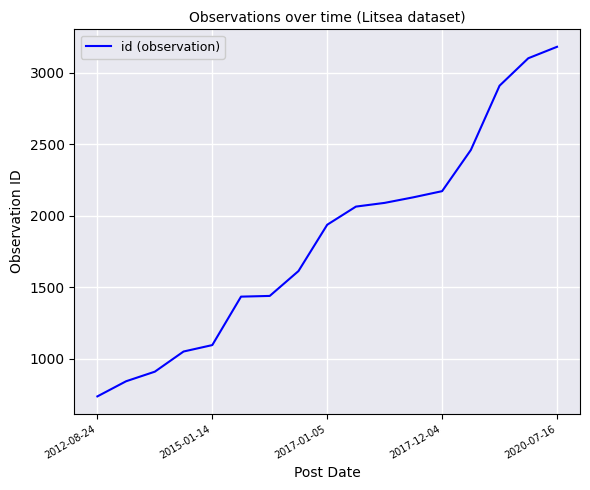

What is the smallest value displayed?

735